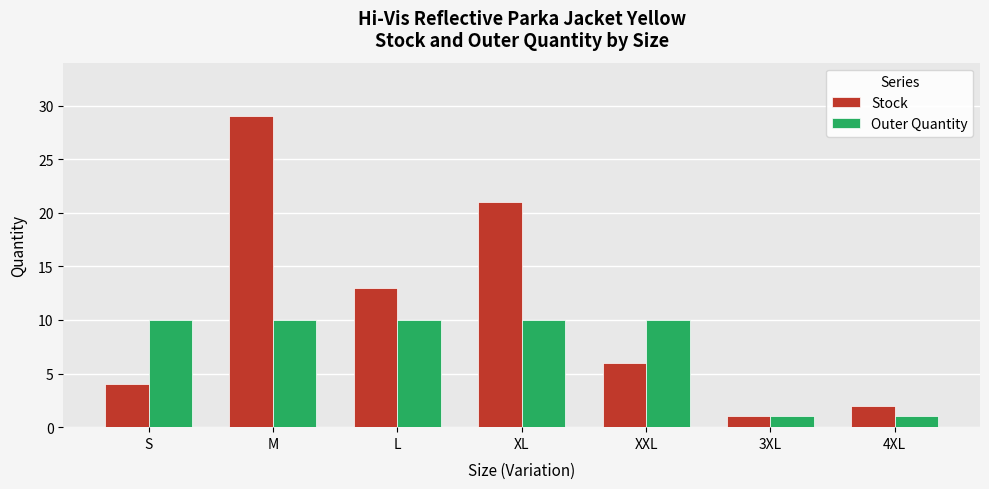

What is the smallest value displayed?

1